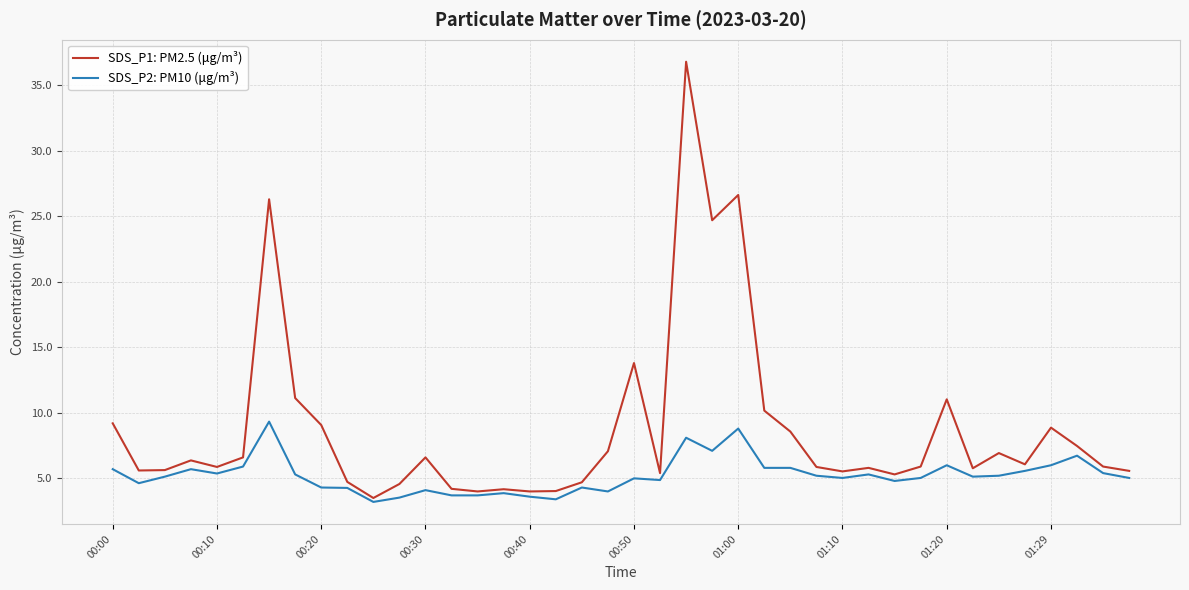

List the series in order of their overall mean, lowest first.

SDS_P2: PM10 (μg/m³), SDS_P1: PM2.5 (μg/m³)